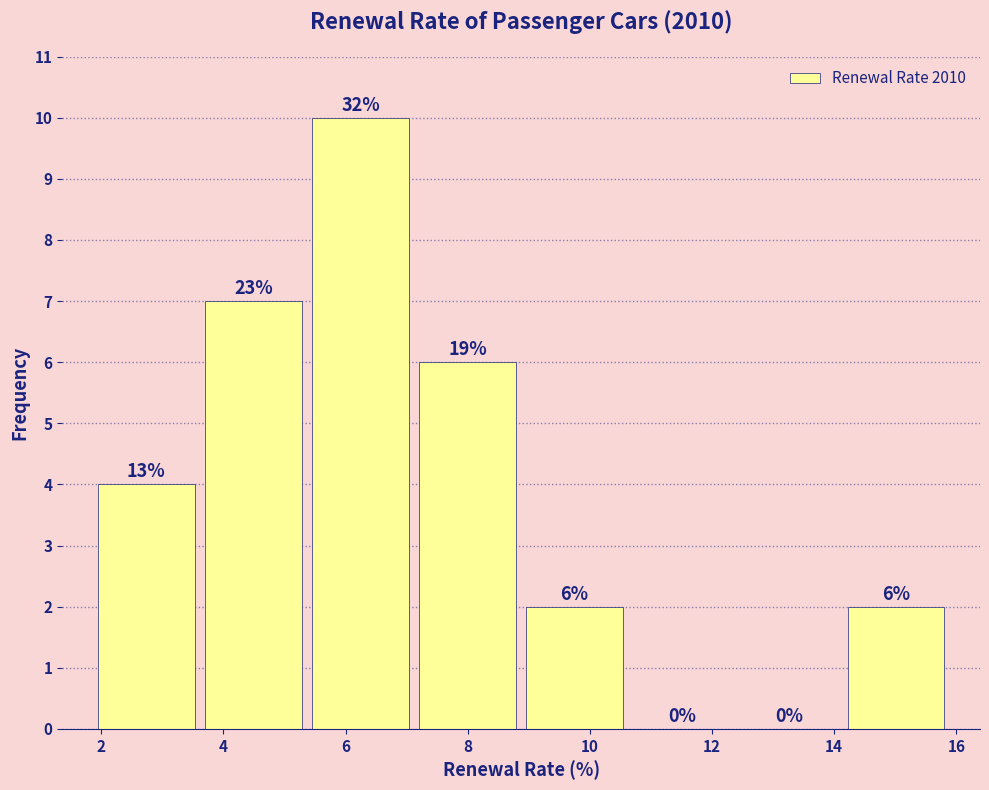

Over which range of the x-axis is the bar tallest?

5.4 to 7.2